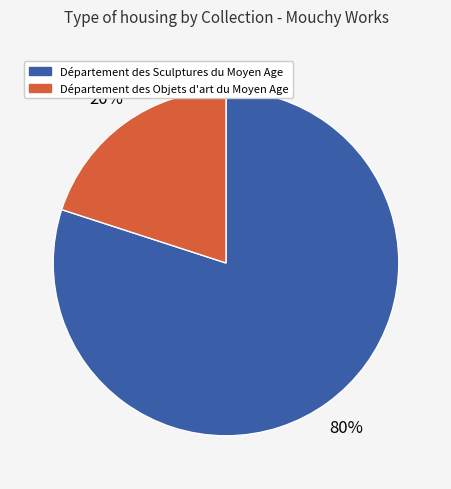

Count the number of slices in the pie.

2